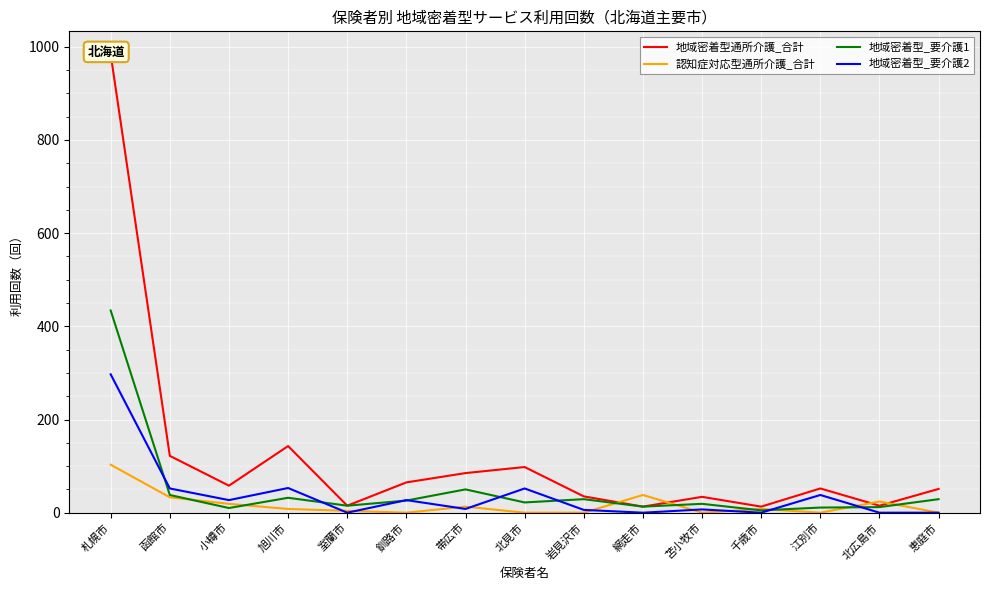

Which has a higher value, 札幌市 or 恵庭市?

札幌市